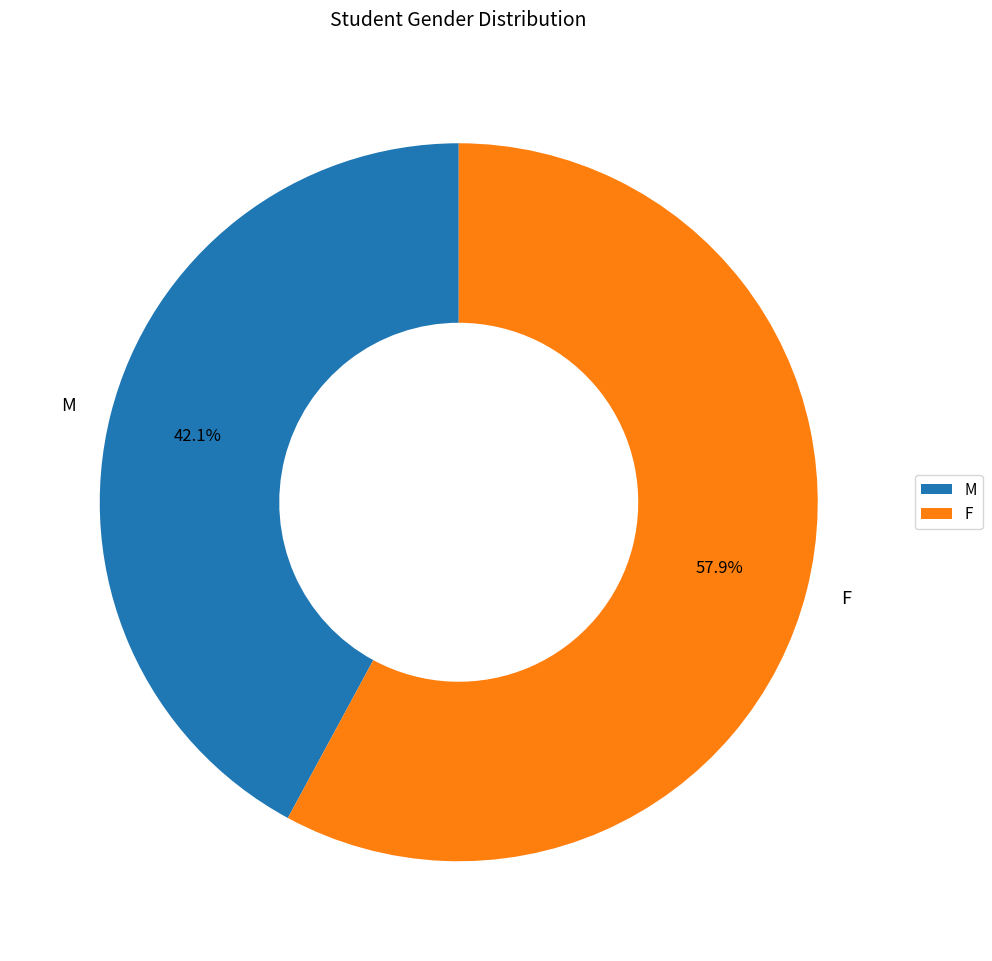

To the nearest percent, what percentage of the pie is F?

58%